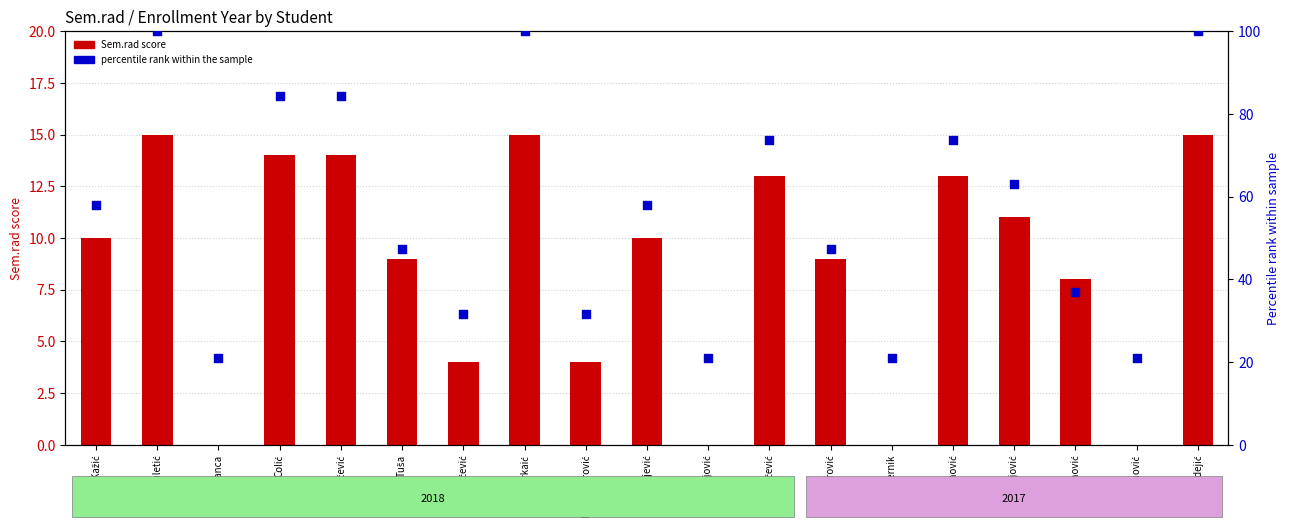

What are all the series names shown in the legend?

Sem.rad score, Percentile rank